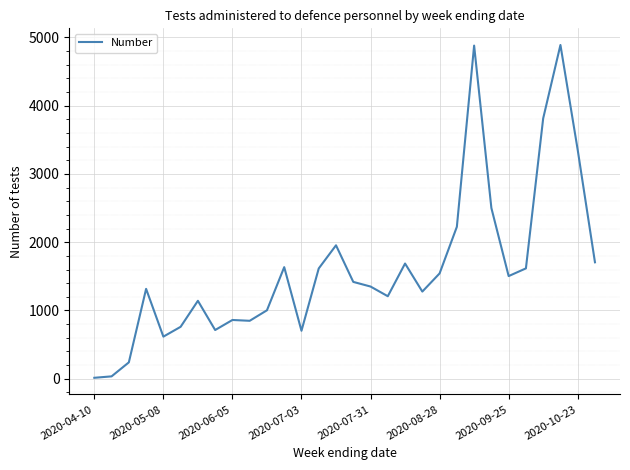

What is the greatest value displayed?

4890